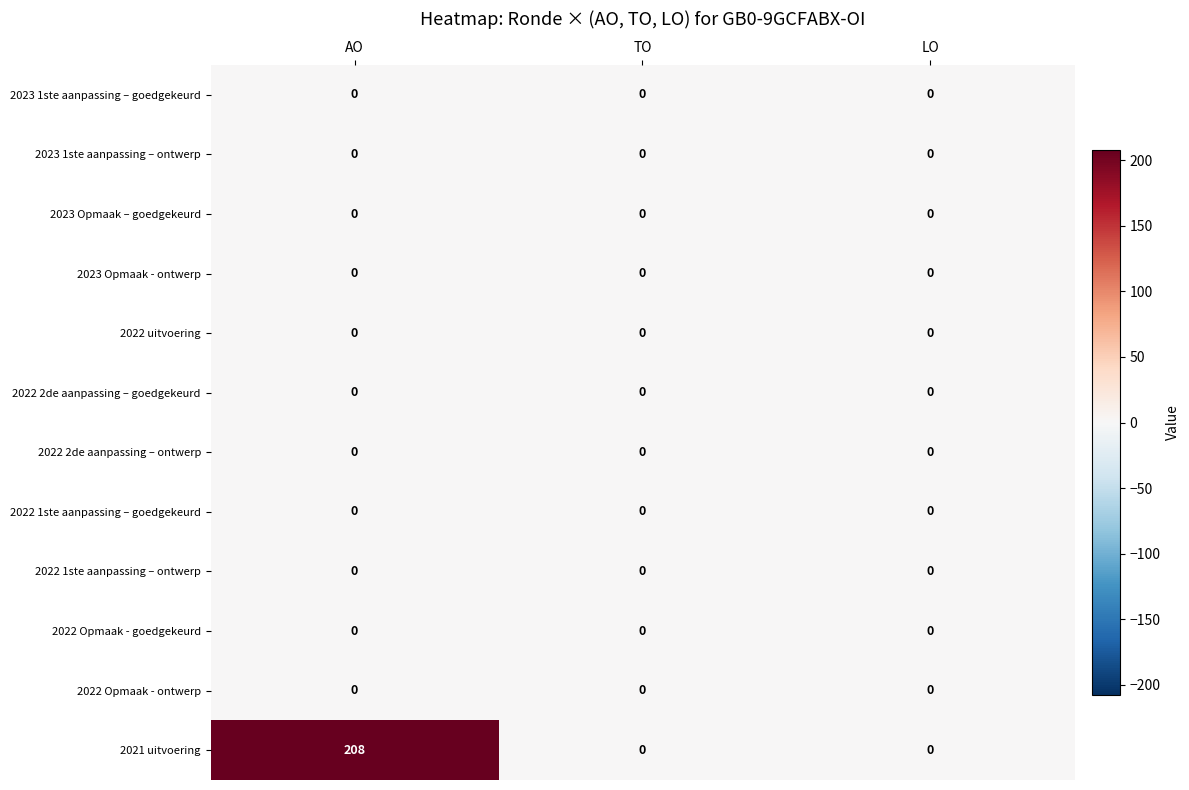

What is the total value across all series at AO?

208